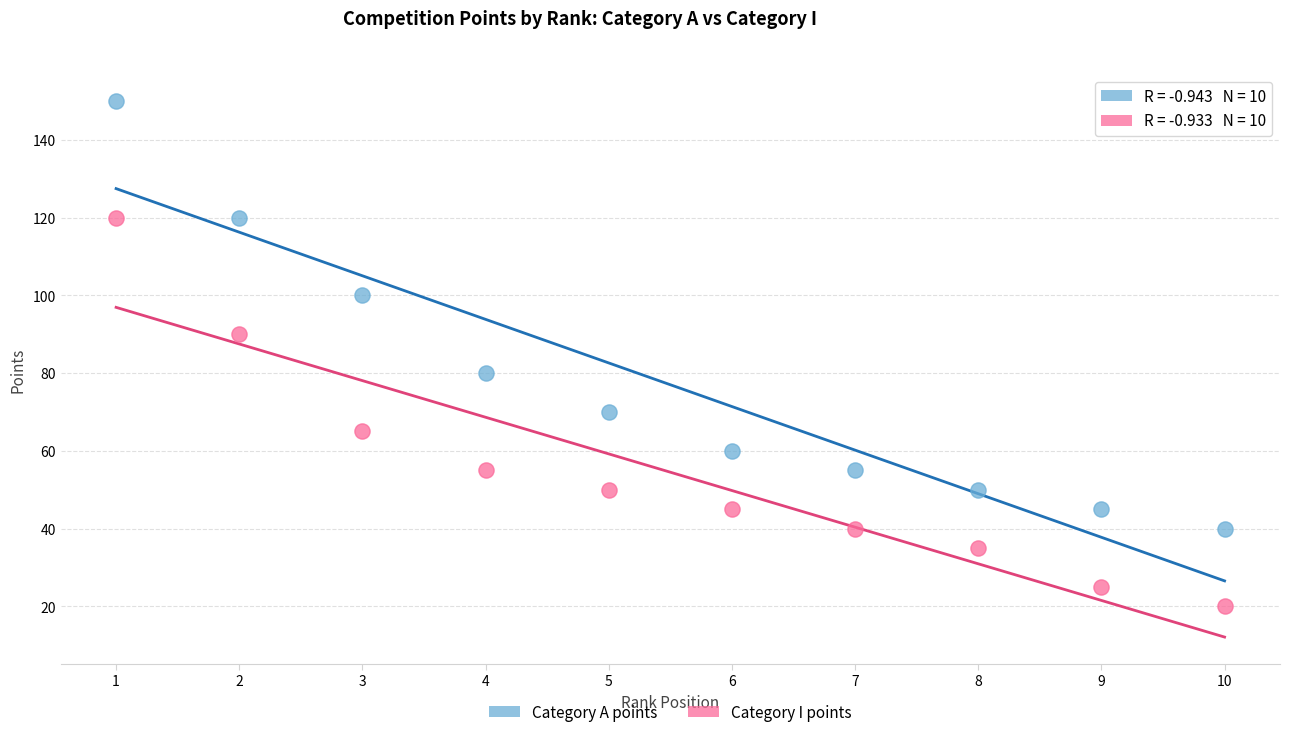

Which series contains the highest Y value?

Category A points